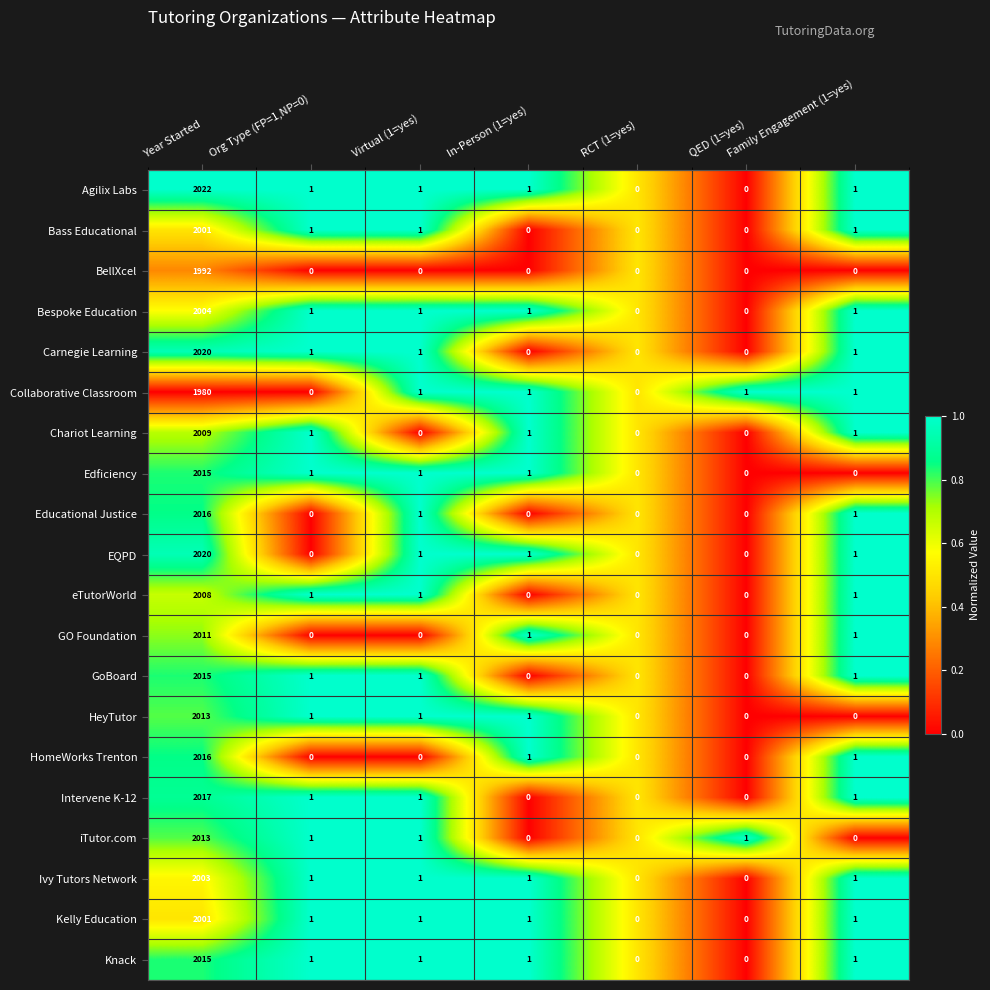

Which series has the largest total across all categories?

Agilix Labs